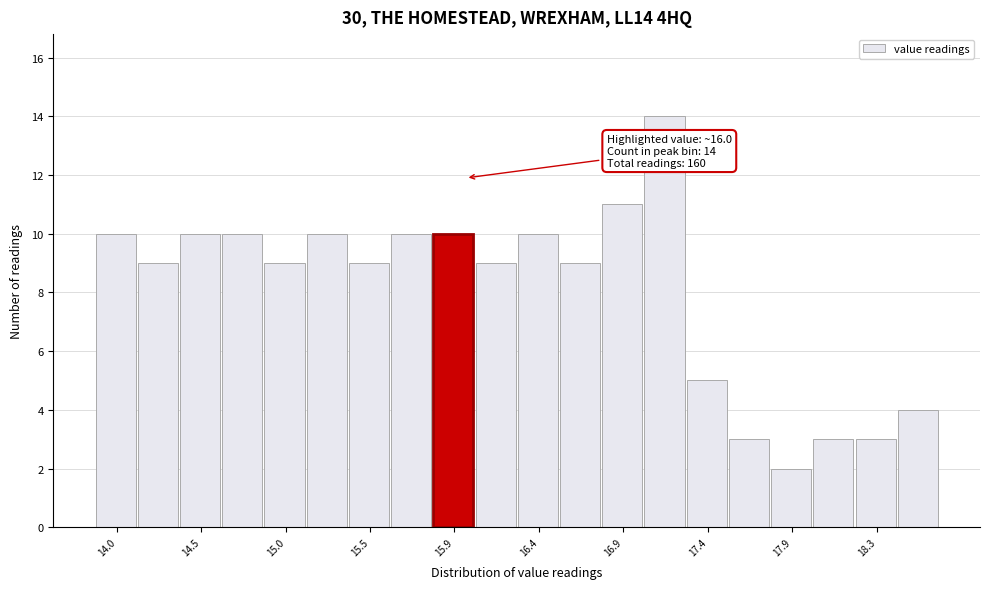

Which range on the x-axis has the tallest bar?

17.00 to 17.25